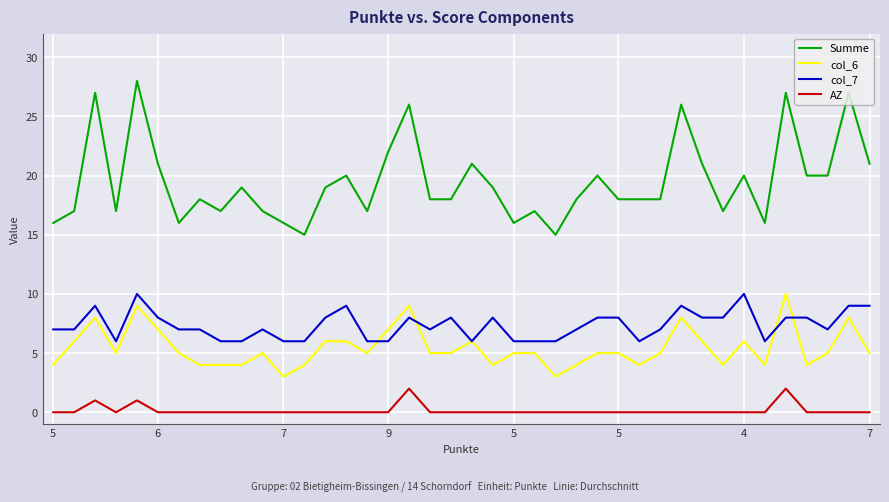

True or false: AZ and Summe cross at least once.

False